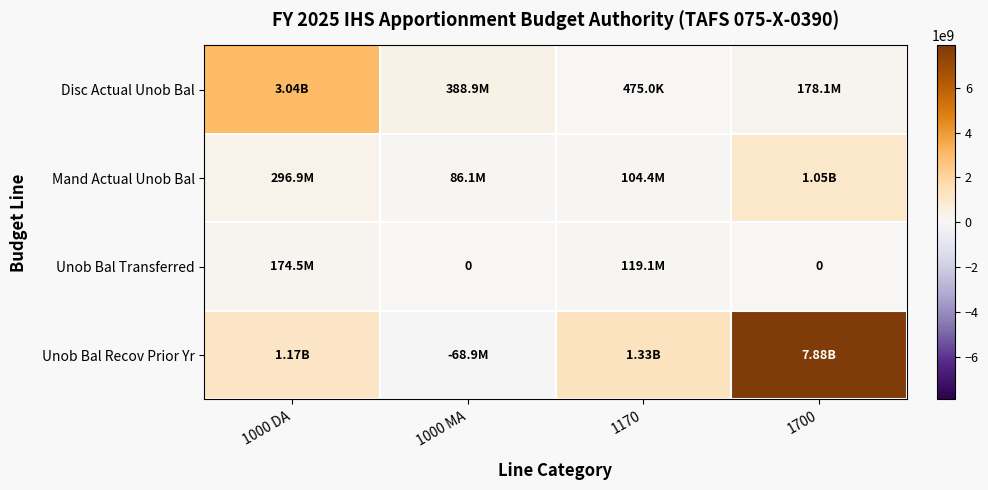

What is the spread (max minus min) of values at 1170?

1329026252